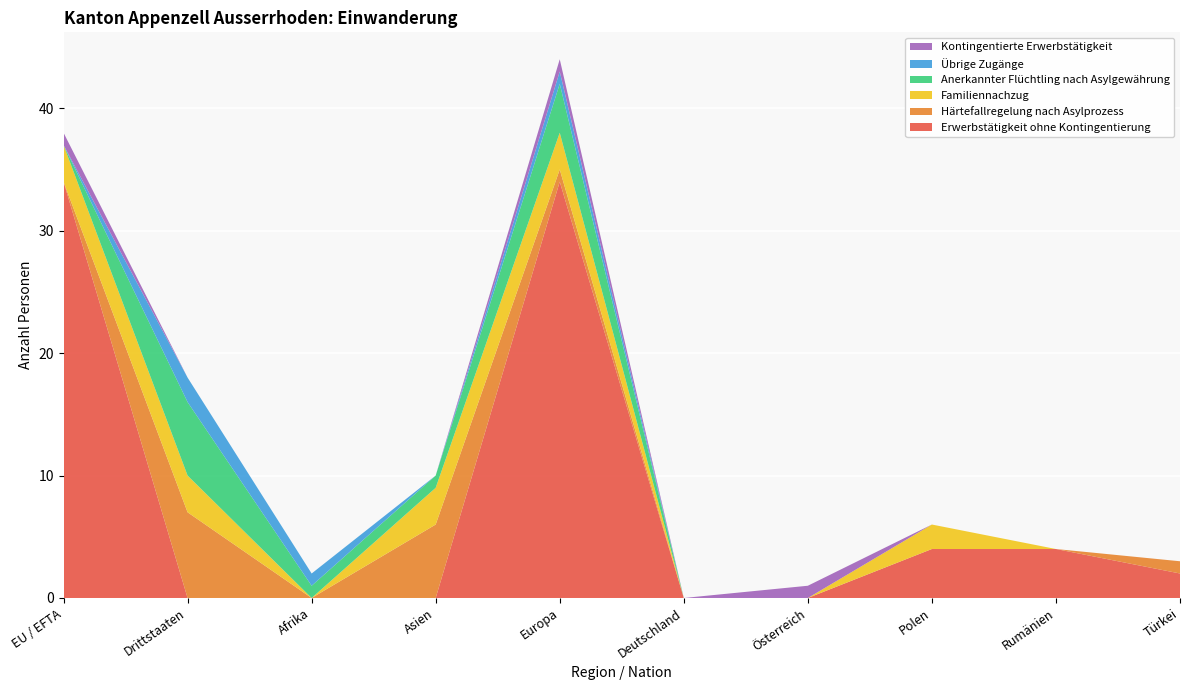

True or false: Erwerbstätigkeit ohne Kontingentierung has a value of 0 at Deutschland.

True